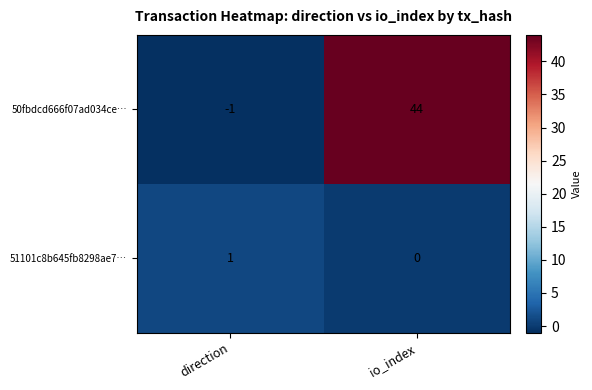

Which category has the highest value across all series?

io_index